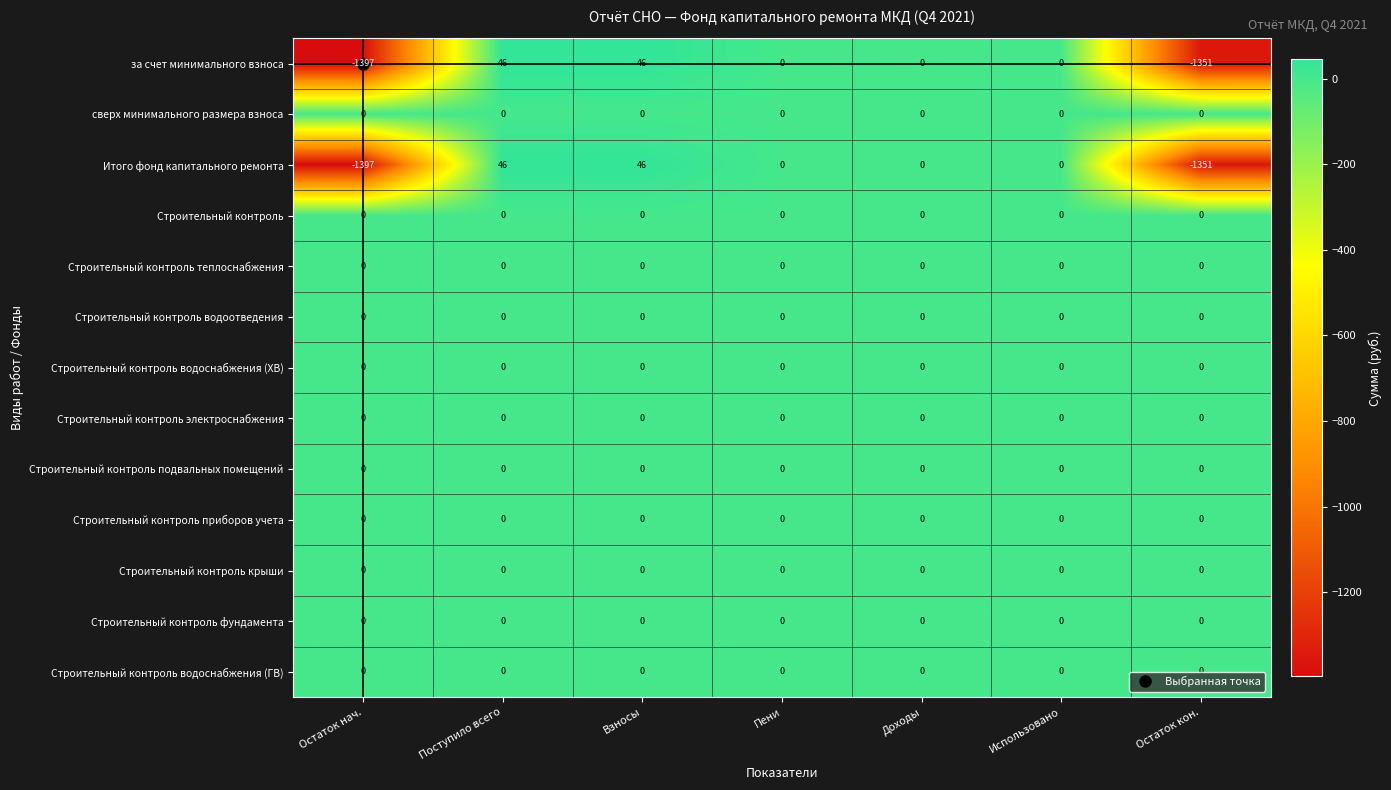

What is the smallest value displayed?

-1397